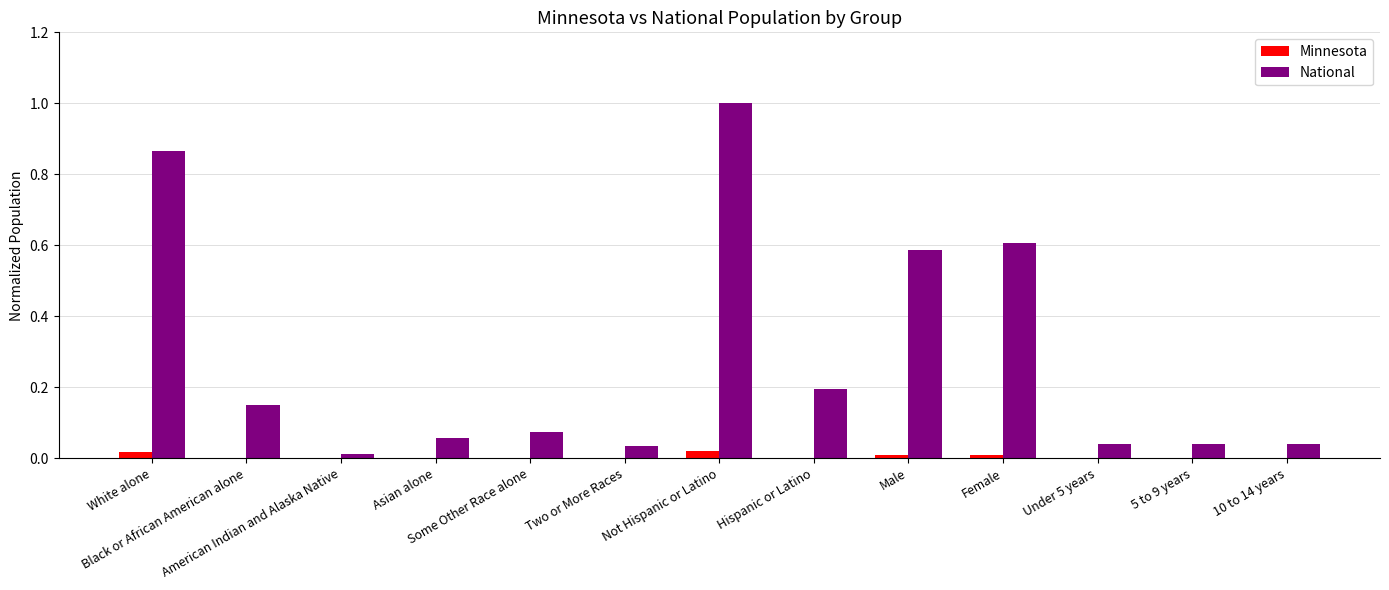

Which series has the largest total across all categories?

National